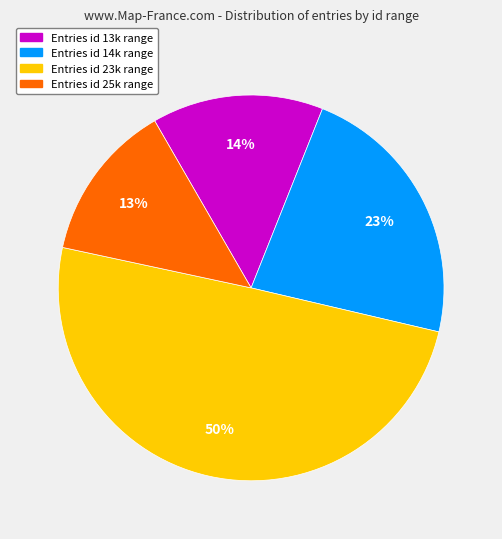

To the nearest percent, what is the average slice percentage?

25%